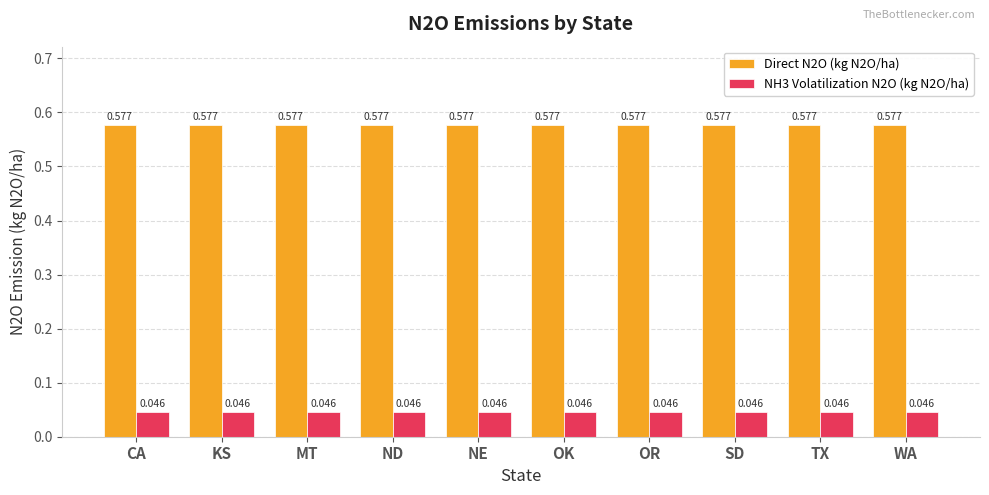

At which category is the sum across all series the highest?

CA